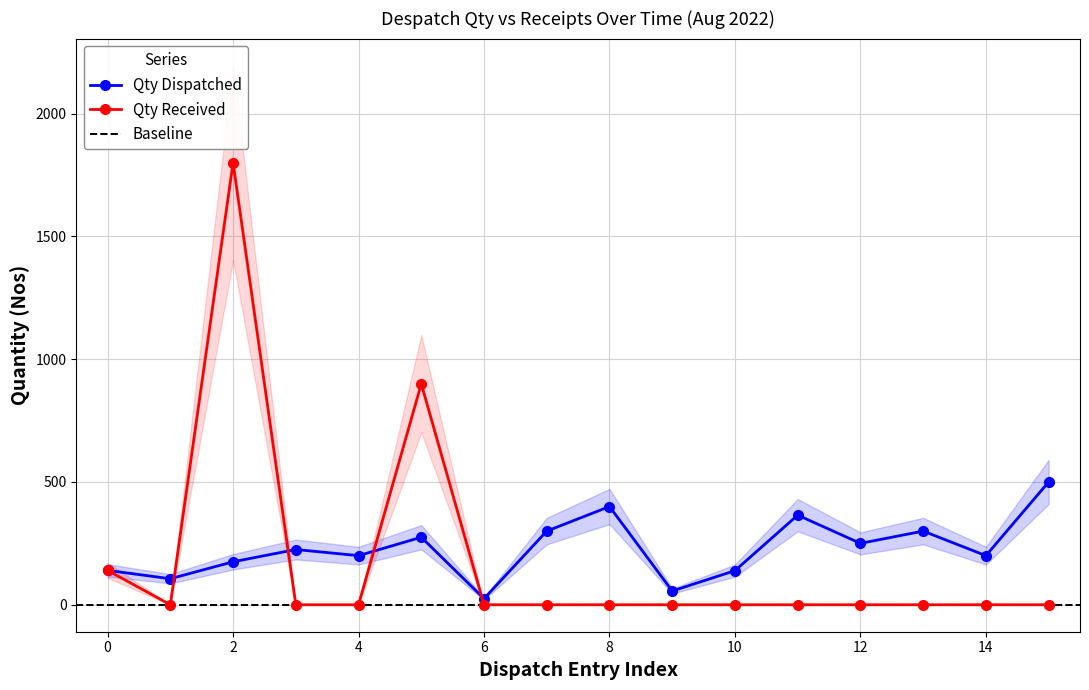

What is the sum of all Qty Dispatched values?

3656